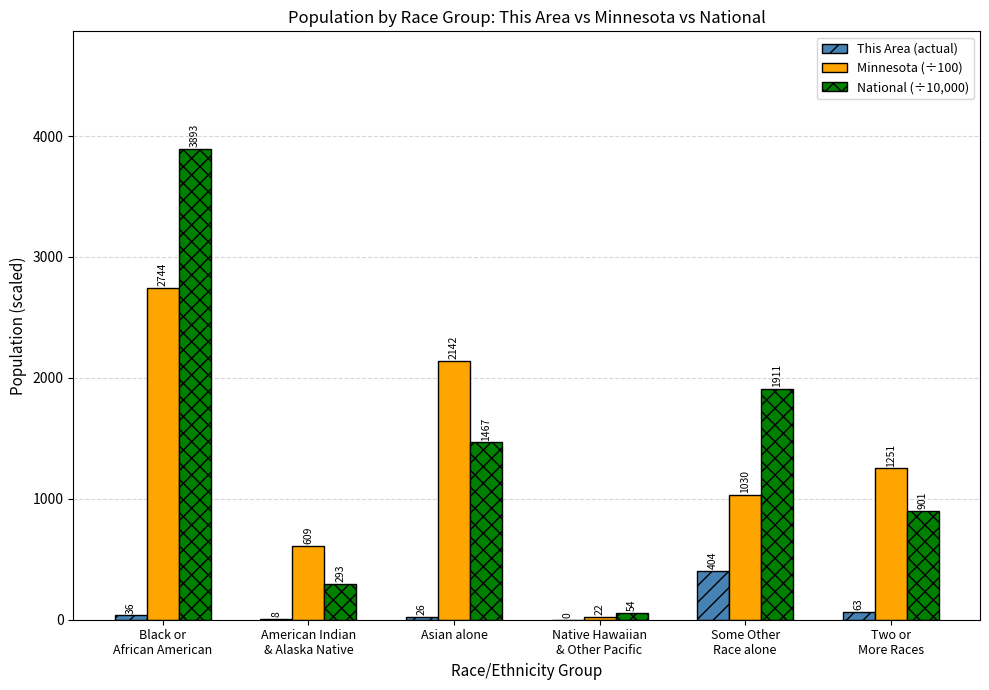

Is it true that National (÷10,000) equals 293 at American Indian
& Alaska Native?

True